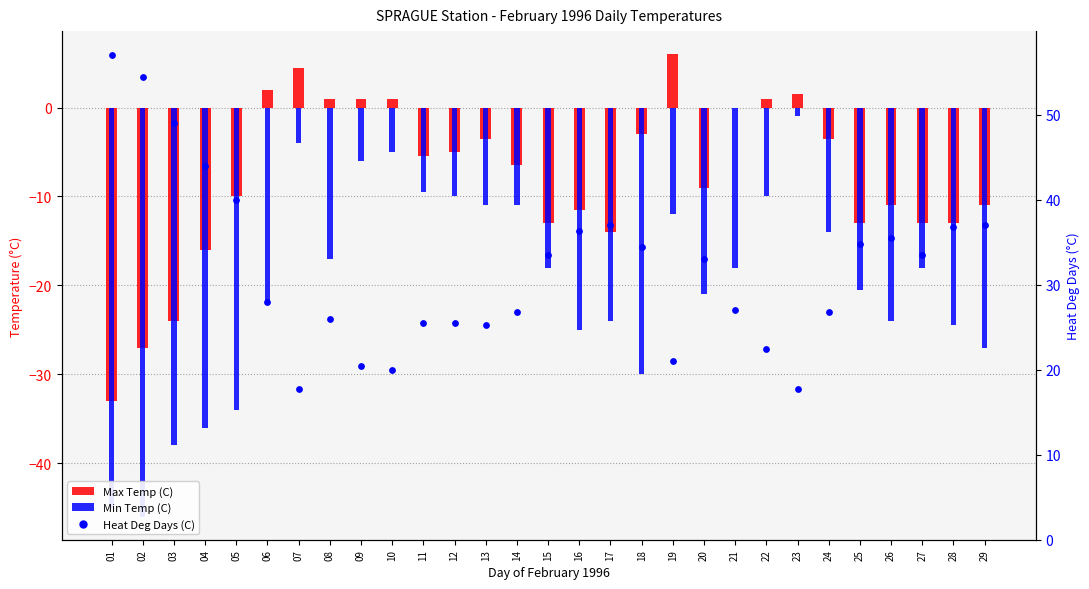

What are all the series names shown in the legend?

Max Temp (C), Min Temp (C), Heat Deg Days (C)